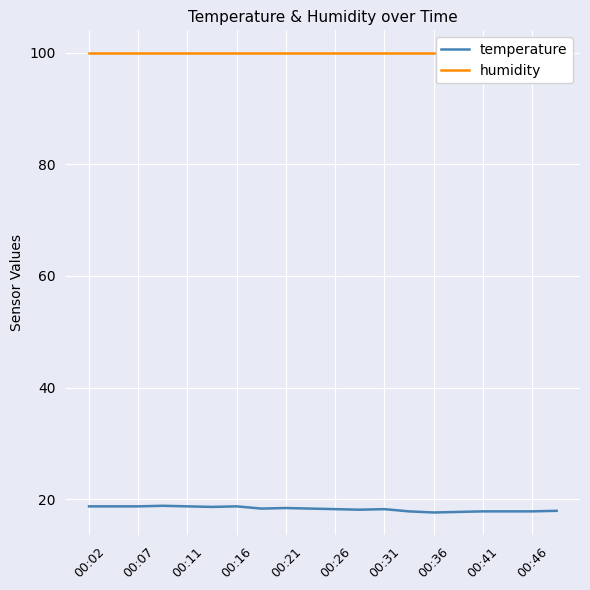

Is it true that temperature equals 18.7 at 00:07?

True